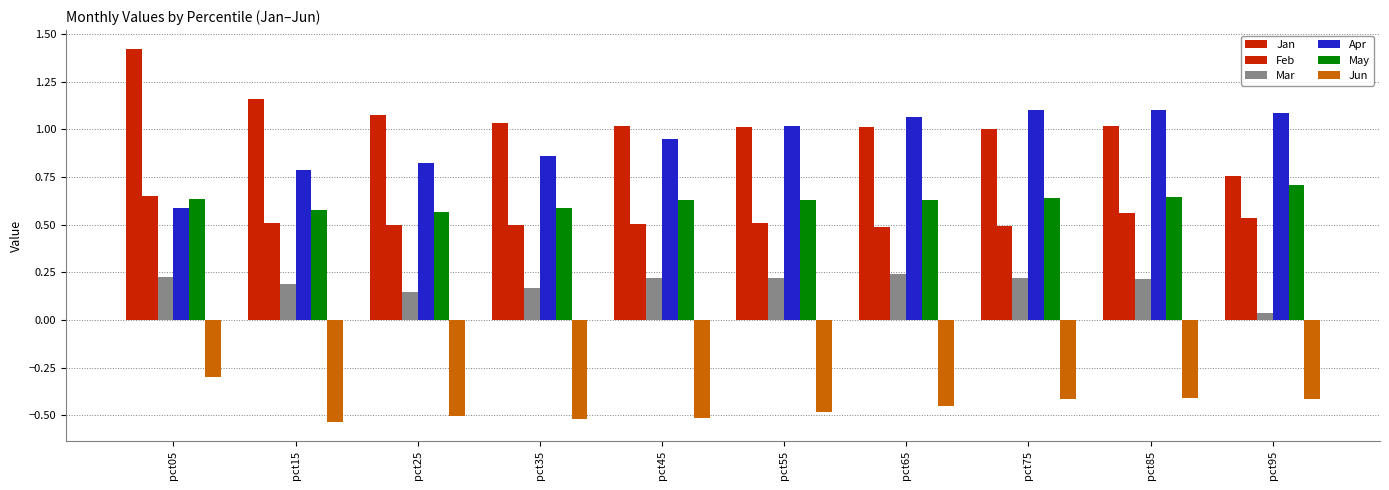

Which series has the largest total across all categories?

Jan